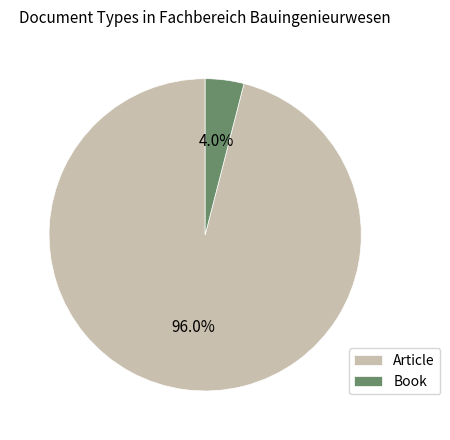

Does Article represent more than half of the total?

Yes